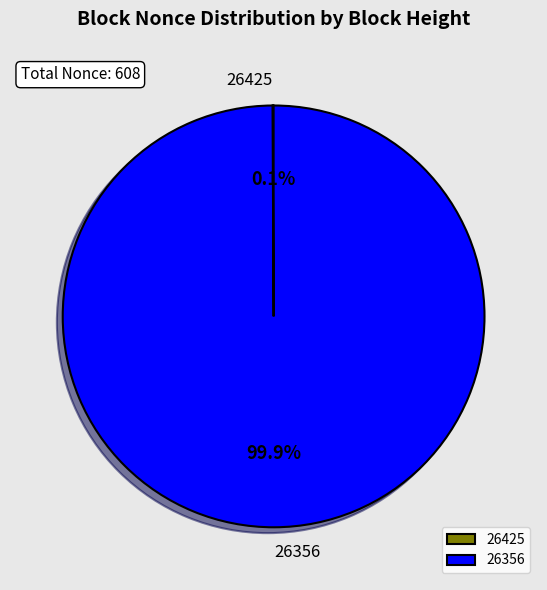

Which category has the biggest portion of the pie?

26356